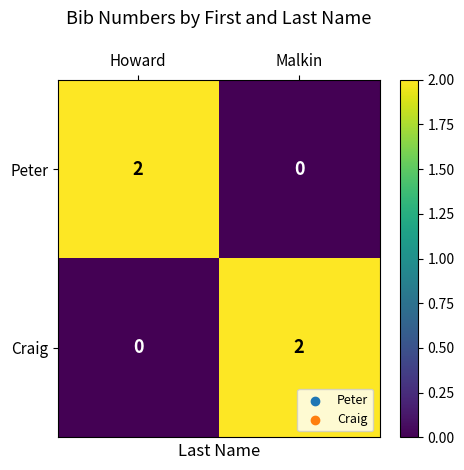

The value of Peter at Malkin is 1. True or false?

False